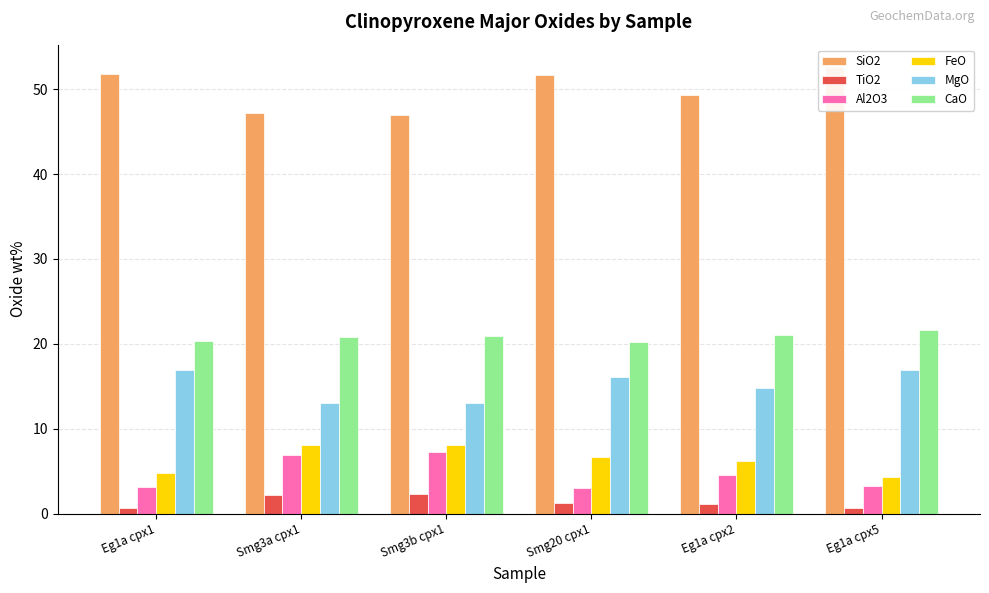

Reading left to right, list all the values displayed in this chart.

SiO2: 51.8	47.2	47.0	51.7	49.3	52.6
TiO2: 0.7	2.1	2.3	1.2	1.1	0.7
Al2O3: 3.2	6.9	7.2	3.0	4.5	3.3
FeO: 4.8	8.1	8.0	6.7	6.2	4.3
MgO: 16.9	13.0	13.1	16.1	14.8	16.9
CaO: 20.4	20.8	20.9	20.2	21.1	21.6